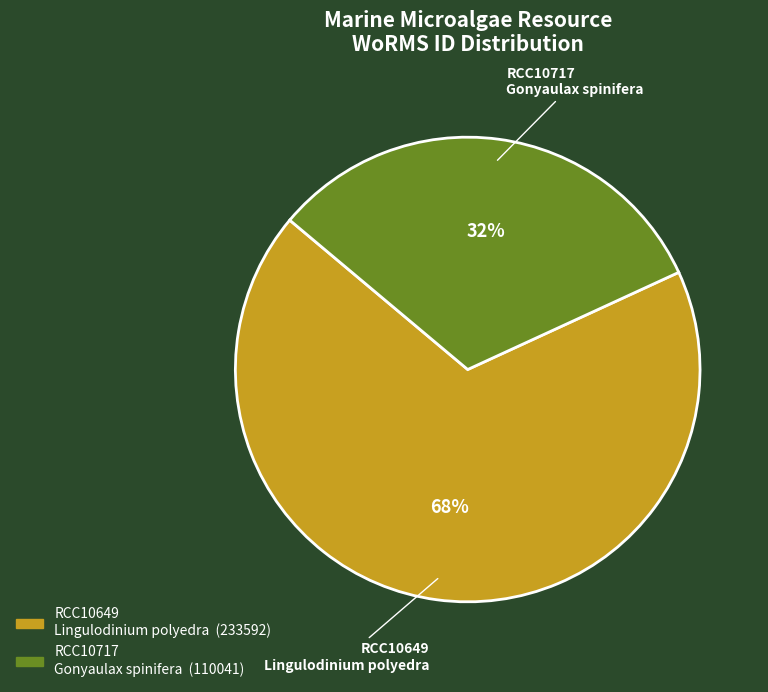

True or false: RCC10649 Lingulodinium polyedra accounts for 54% of the total.

False